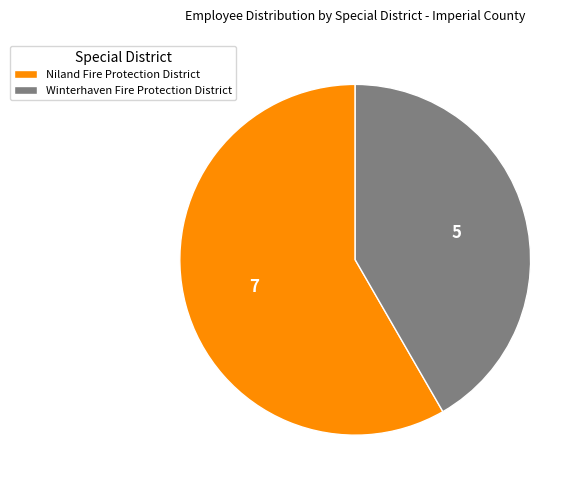

What is the ratio of the value at Winterhaven Fire Protection District to the value at Niland Fire Protection District?

0.7